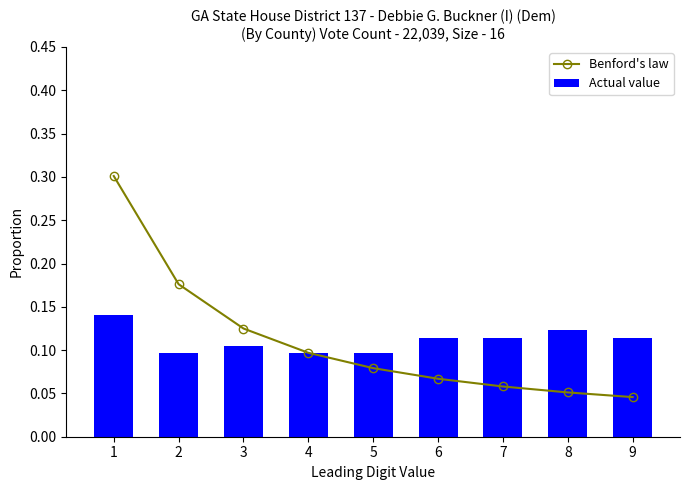

Reading left to right, list all the values displayed in this chart.

Benford's law: 0.3	0.2	0.1	0.1	0.1	0.1	0.1	0.1	0.0
Actual value: 0.1	0.1	0.1	0.1	0.1	0.1	0.1	0.1	0.1